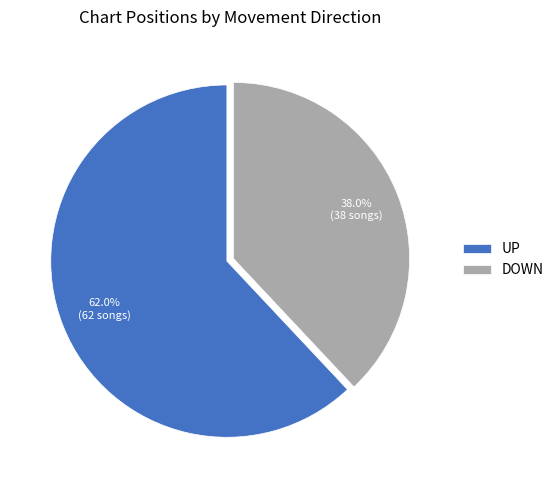

Which category accounts for the majority?

UP